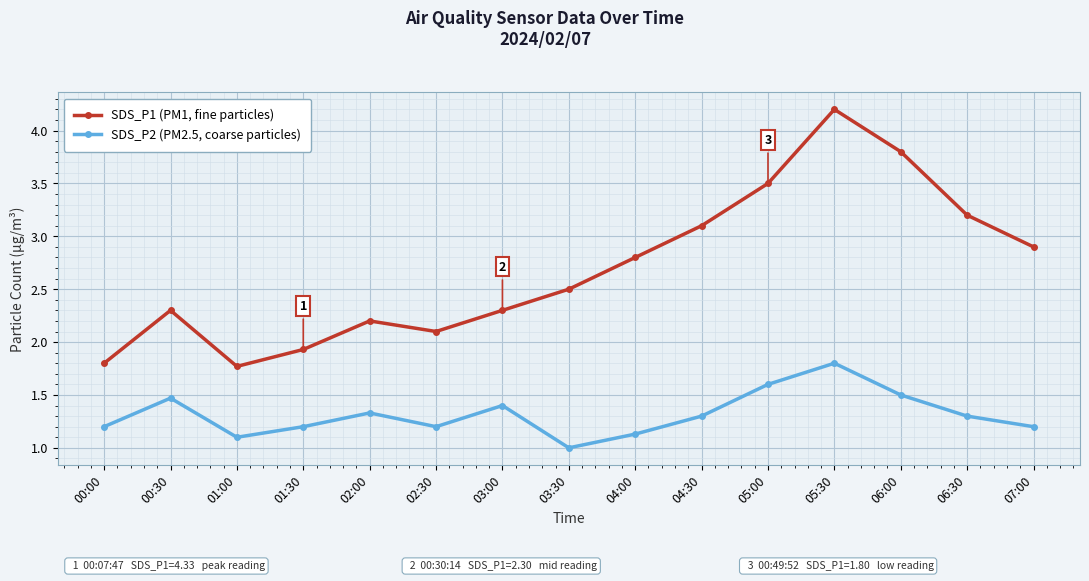

How many values in the SDS_P2 (PM2.5, coarse particles) series exceed 1?

14